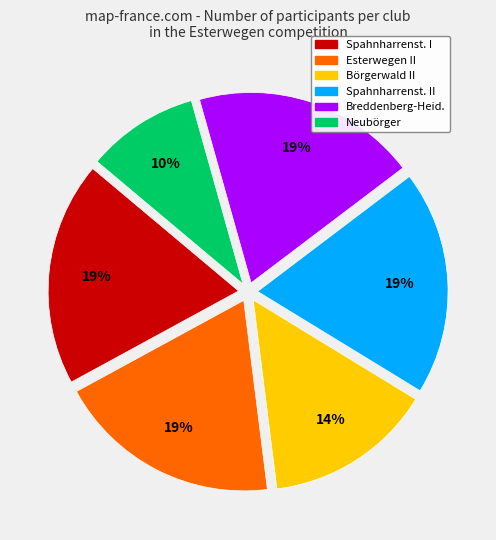

To the nearest percent, what portion does Spahnharrenst. II represent?

19%